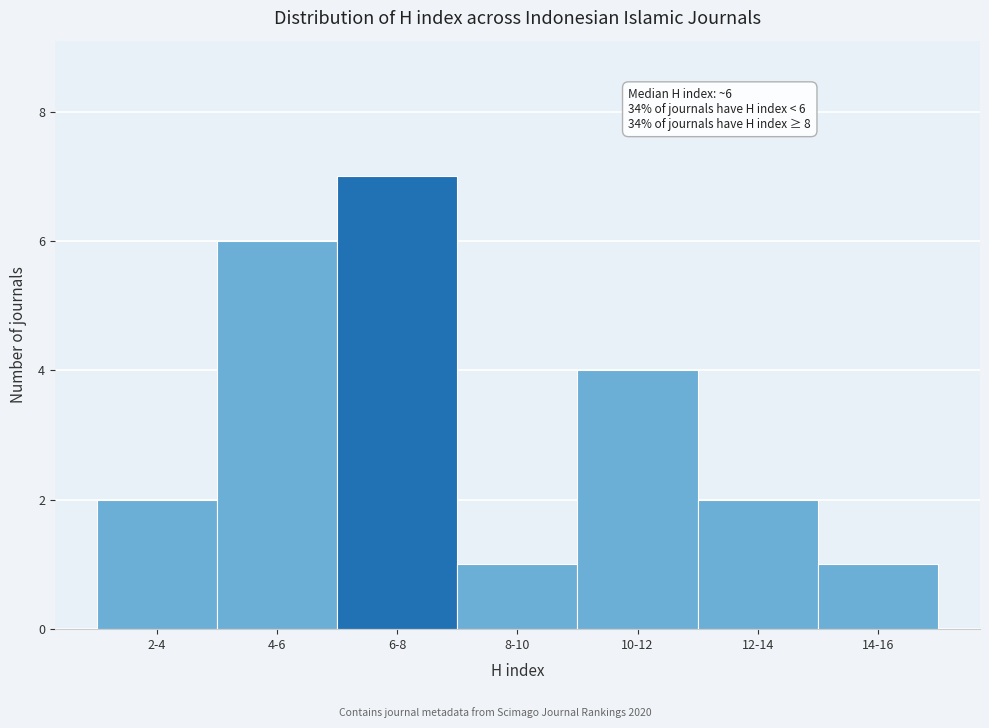

Reading left to right, what are all the values shown in this chart?

2	6	7	1	4	2	1